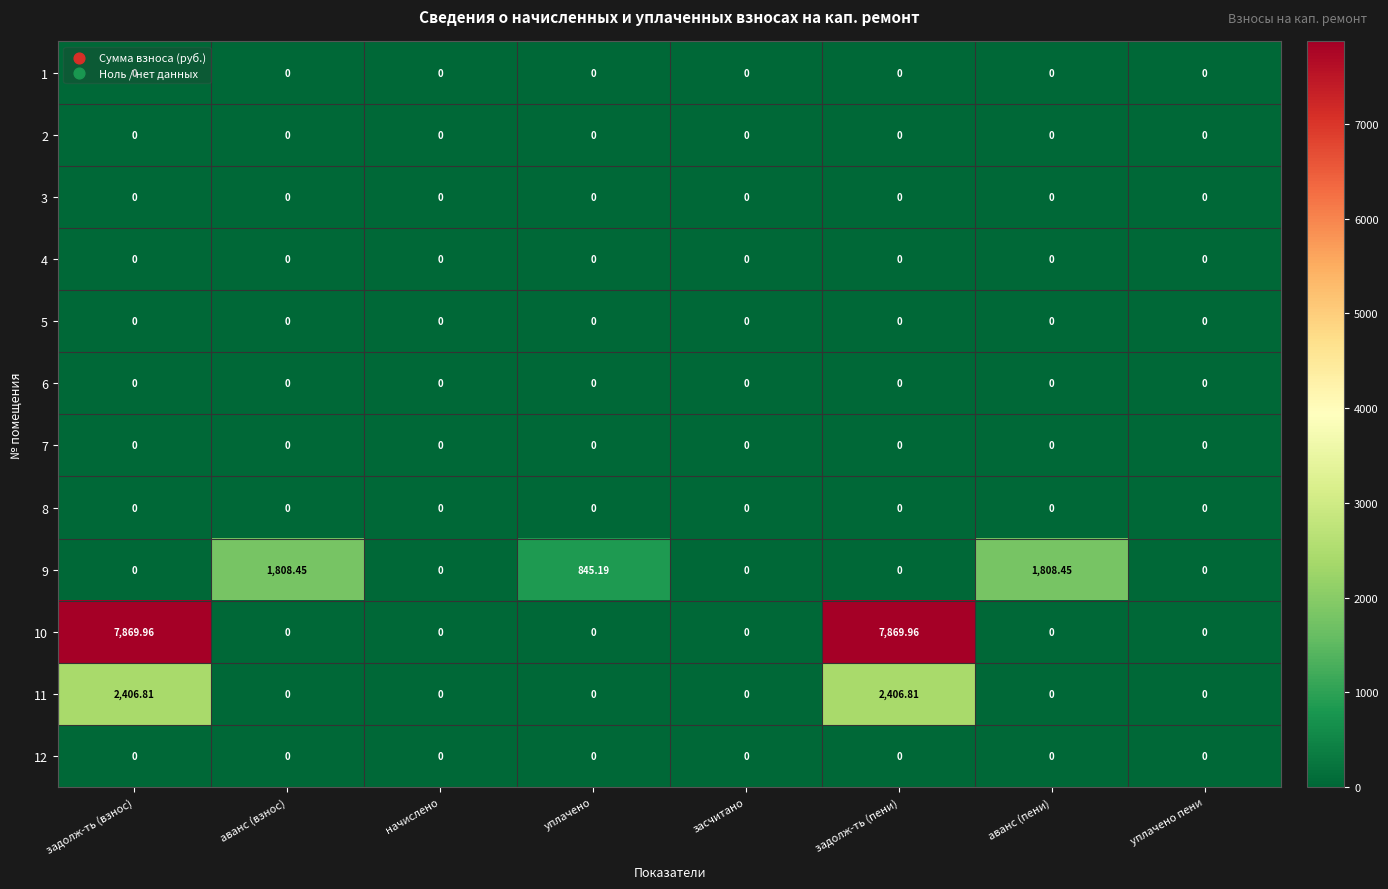

Is the value of 10 at задолж-ть (взнос) greater than the value of 8 at задолж-ть (взнос)?

Yes